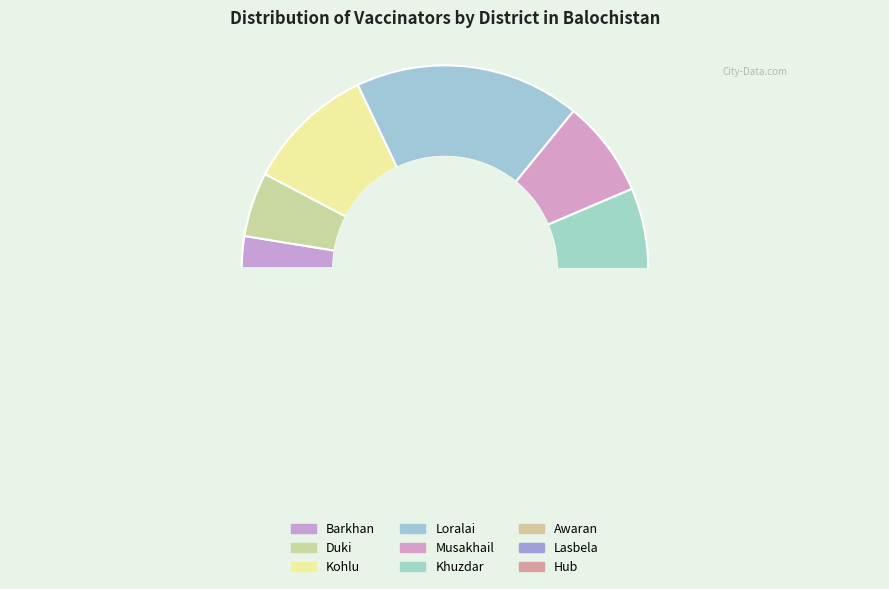

Is there a majority slice in this chart?

No